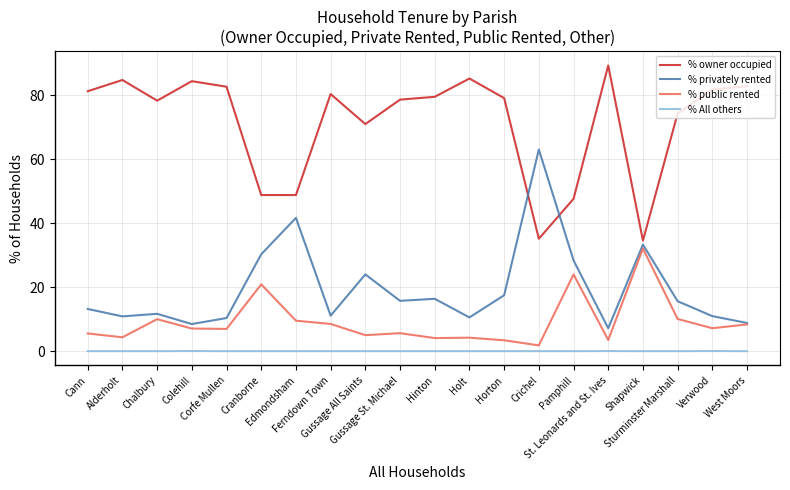

List the series in order of their peak value, highest first.

% owner occupied, % privately rented, % public rented, % All others